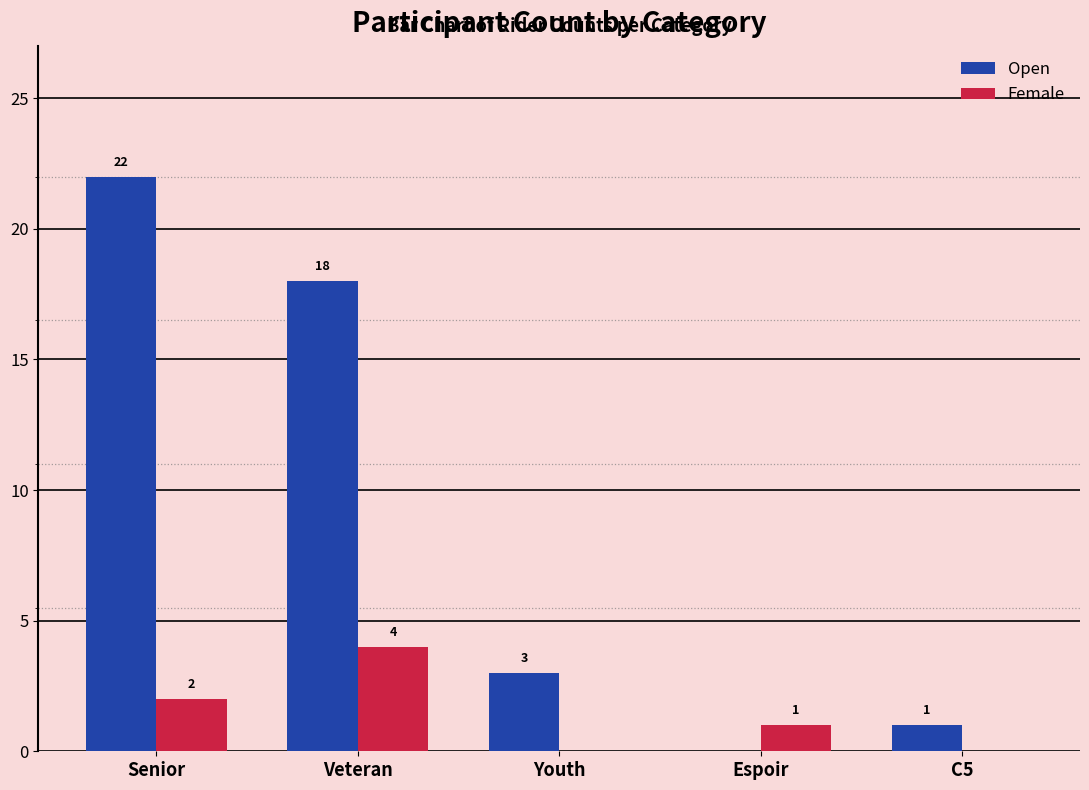

At which category is the sum across all series the highest?

Senior